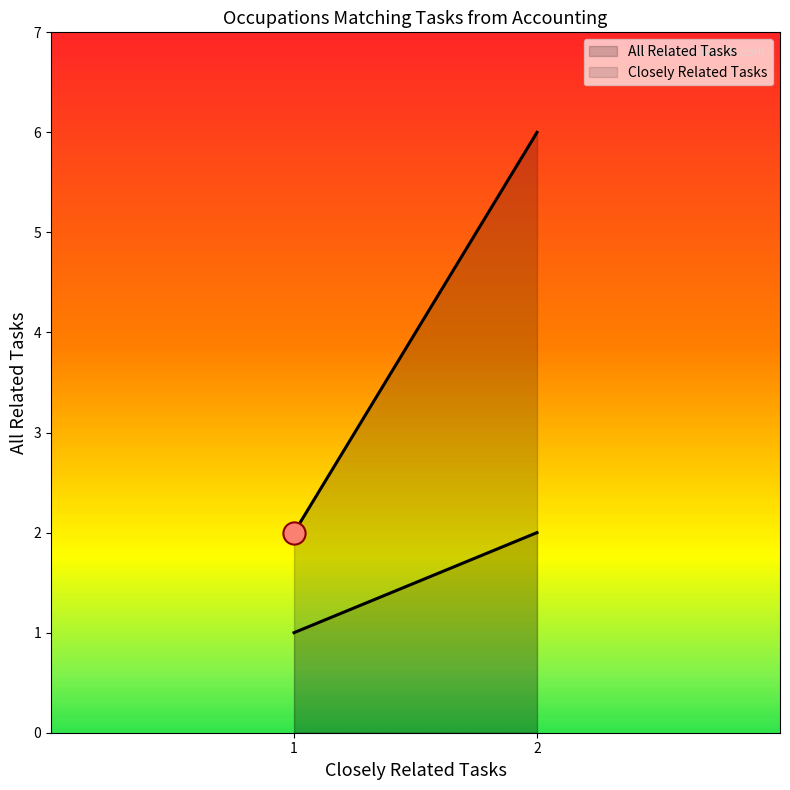

The value of Closely Related Tasks at 1 is 1. True or false?

True